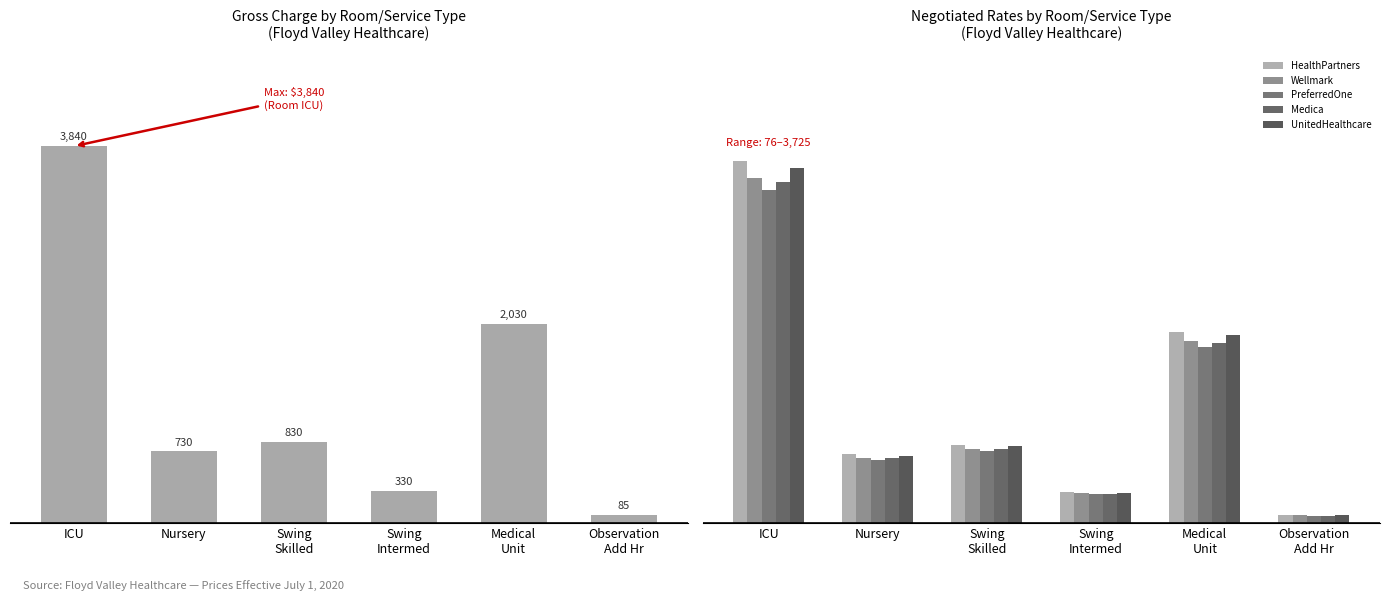

Is the value of PreferredOne at Swing
Skilled greater than the value of Medica at ICU?

No